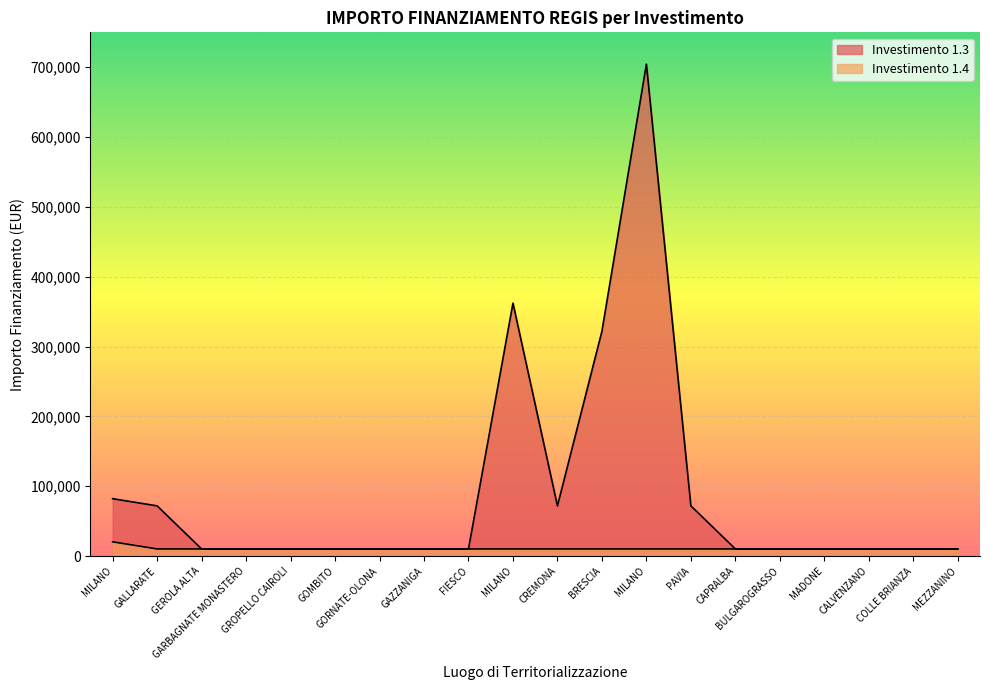

Which has a higher value, GARBAGNATE MONASTERO or GALLARATE?

GALLARATE